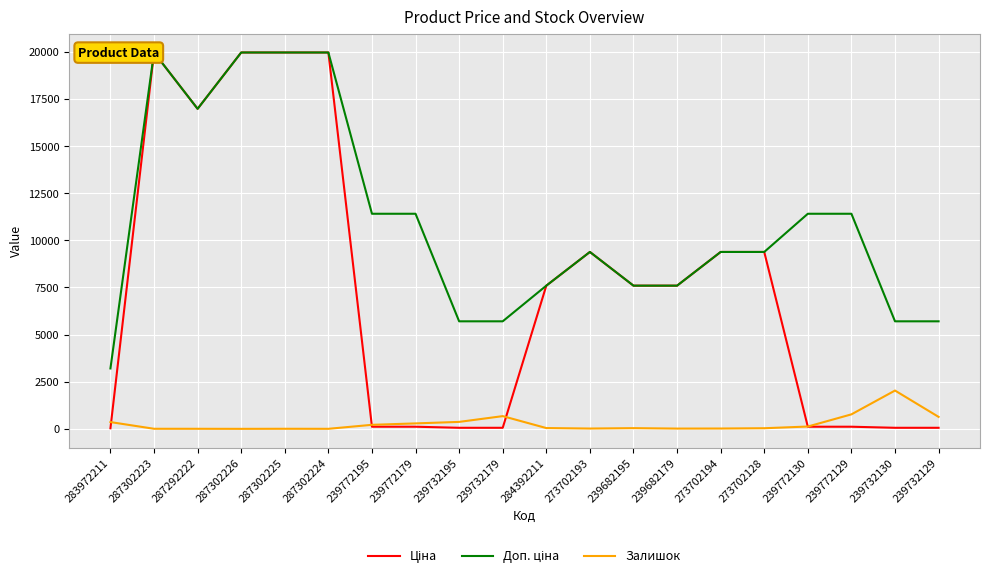

At which category is the sum across all series the highest?

287302223